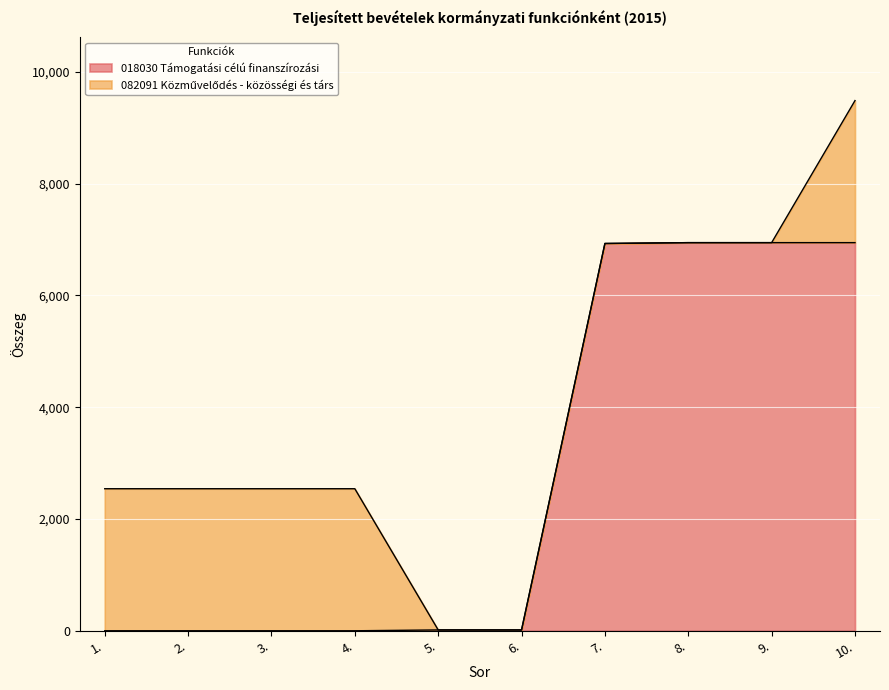

What position from the left is 9.?

9